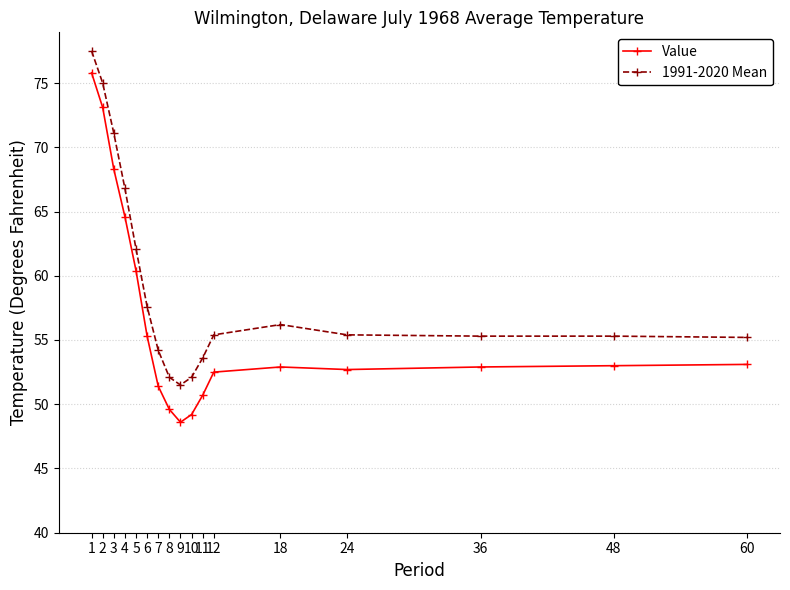

What is the total value across all series at 60?

108.3